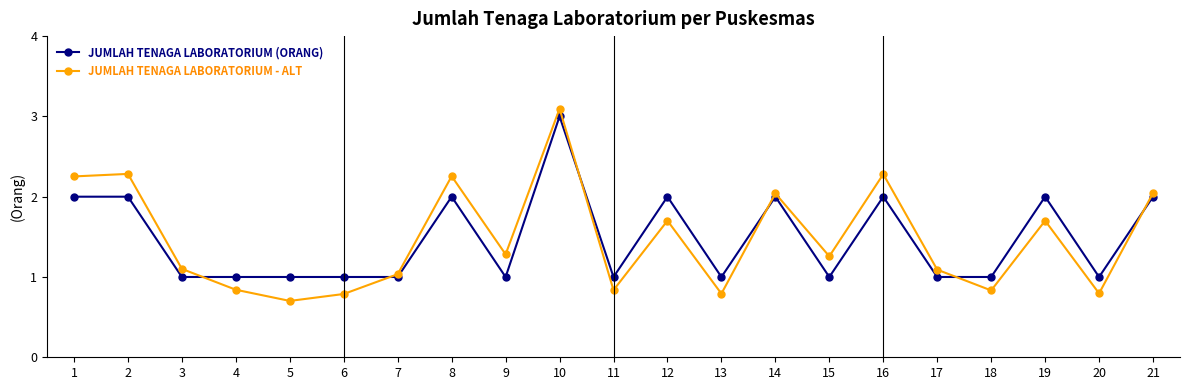

How many times do JUMLAH TENAGA LABORATORIUM (ORANG) and JUMLAH TENAGA LABORATORIUM - ALT cross each other?

6